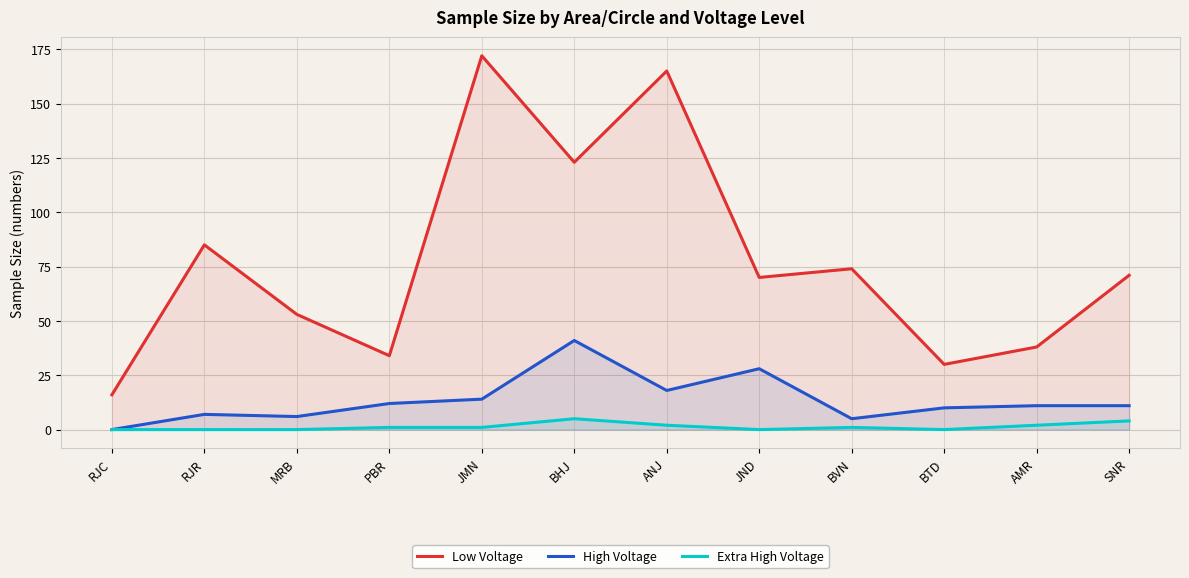

Reading left to right, transcribe all the data shown in this chart.

Low Voltage: 16	85	53	34	172	123	165	70	74	30	38	71
High Voltage: 0	7	6	12	14	41	18	28	5	10	11	11
Extra High Voltage: 0	0	0	1	1	5	2	0	1	0	2	4